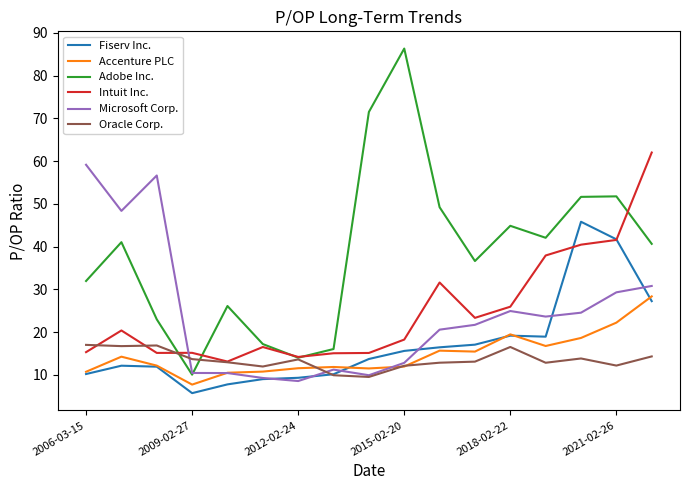

True or false: Accenture PLC and Adobe Inc. intersect in this chart.

False